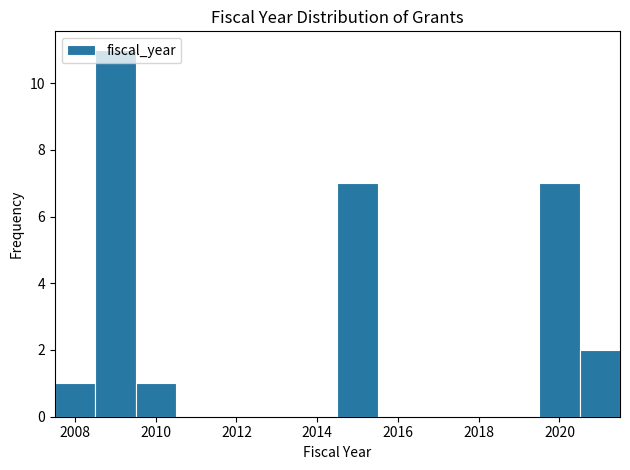

Reading left to right, list every bar in this chart as the range it spans on the x-axis followed by its height. Neither the bar edges nor the heights are printed on the chart, so give them approximately, as read against the axes.

2007.5 to 2008.5: 1
2008.5 to 2009.5: 11
2009.5 to 2010.5: 1
2010.5 to 2011.5: 0
2011.5 to 2012.5: 0
2012.5 to 2013.5: 0
2013.5 to 2014.5: 0
2014.5 to 2015.5: 7
2015.5 to 2016.5: 0
2016.5 to 2017.5: 0
2017.5 to 2018.5: 0
2018.5 to 2019.5: 0
2019.5 to 2020.5: 7
2020.5 to 2021.5: 2